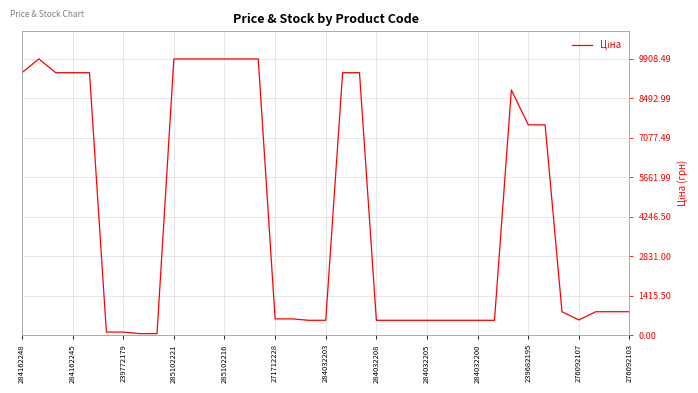

Does the chart have visible grid lines?

Yes